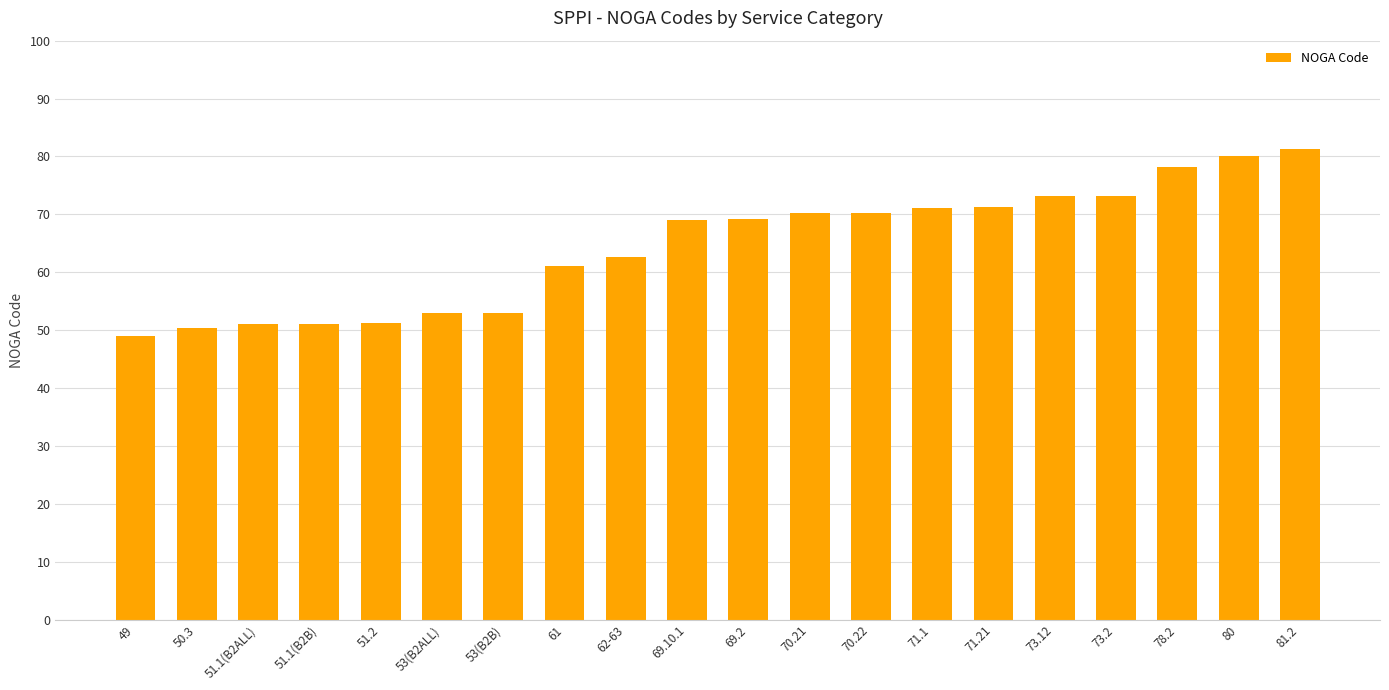

Is it true that the value at 73.12 is 100.6?

False